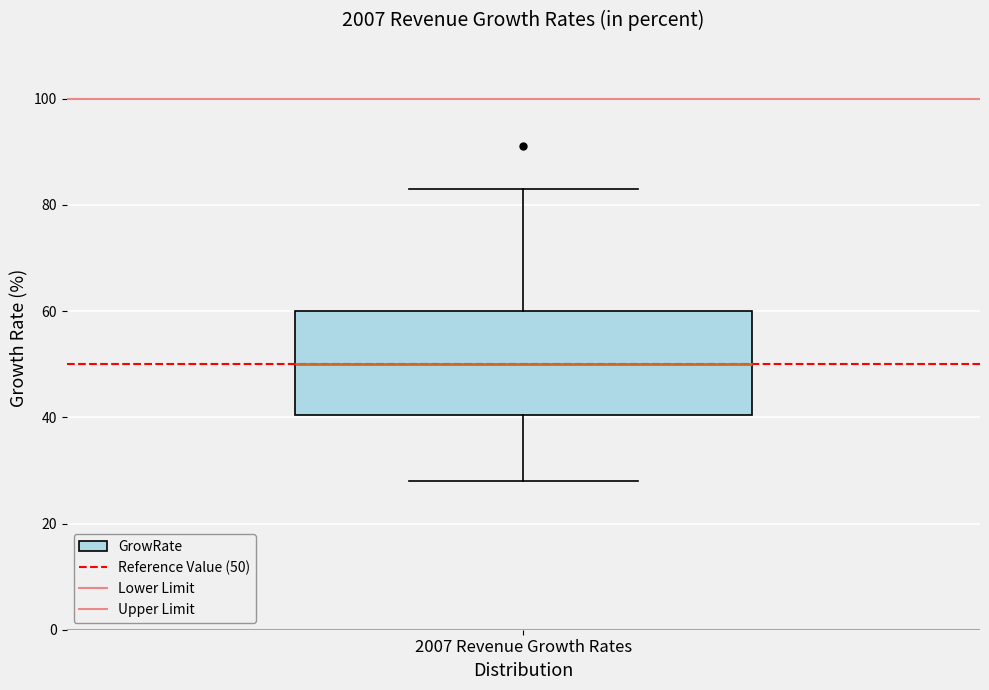

Where is the lower edge of the box for 2007 Revenue Growth Rates on the y-axis? The values are not printed on the chart, so give them approximately, as read against the axis.

40